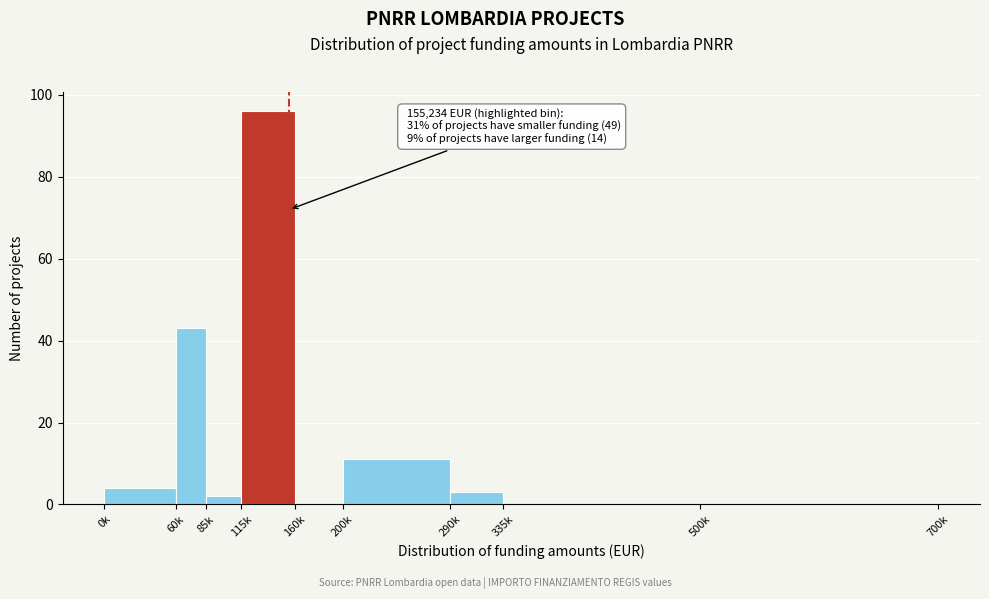

Reading left to right, what are all the values shown in this chart?

0k=4	60k=43	85k=2	115k=96	160k=0	200k=11	290k=3	335k=0	500k=0